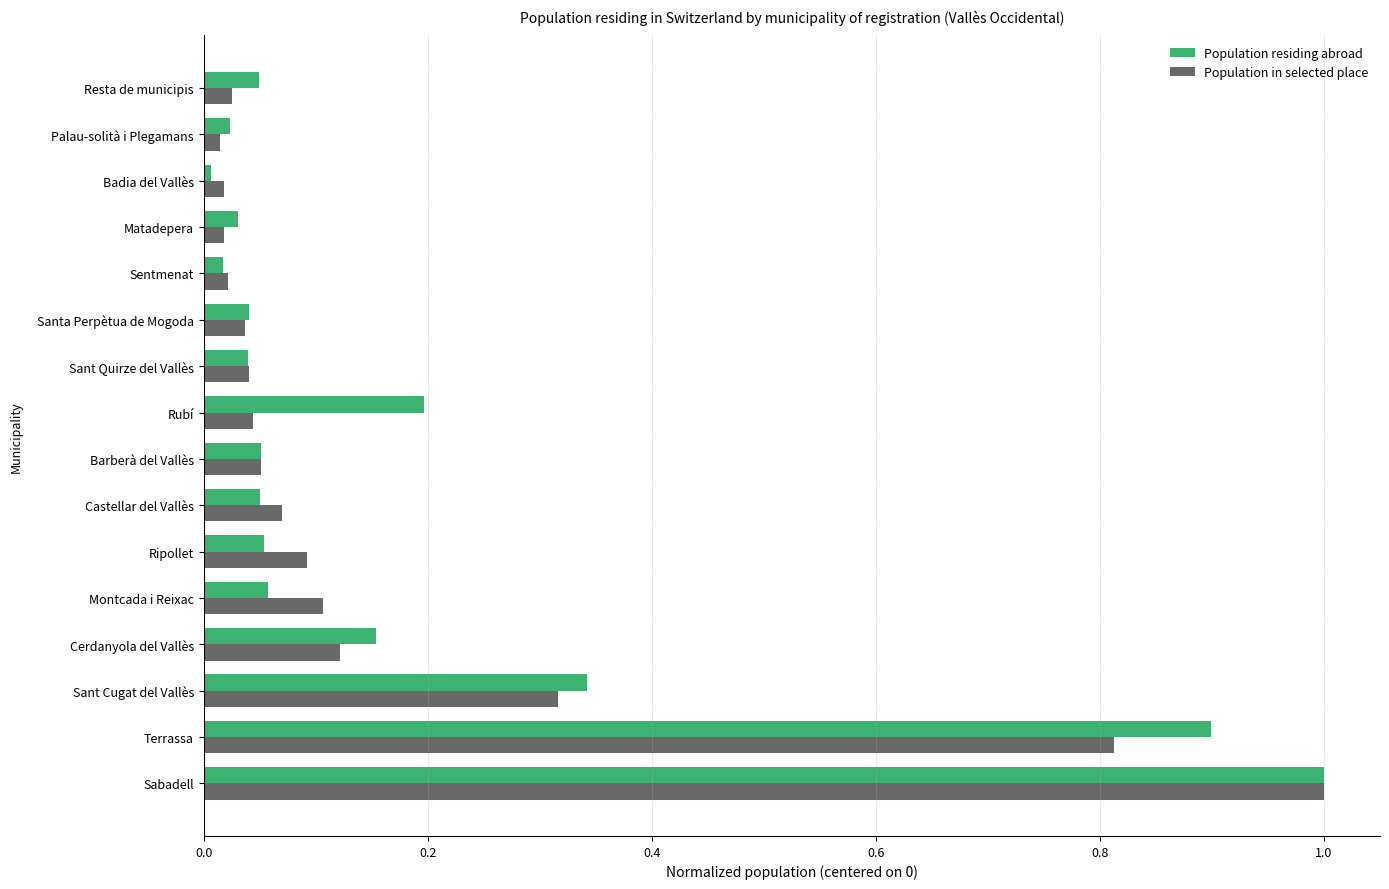

The value of Population residing abroad at Terrassa is 0.9. True or false?

True